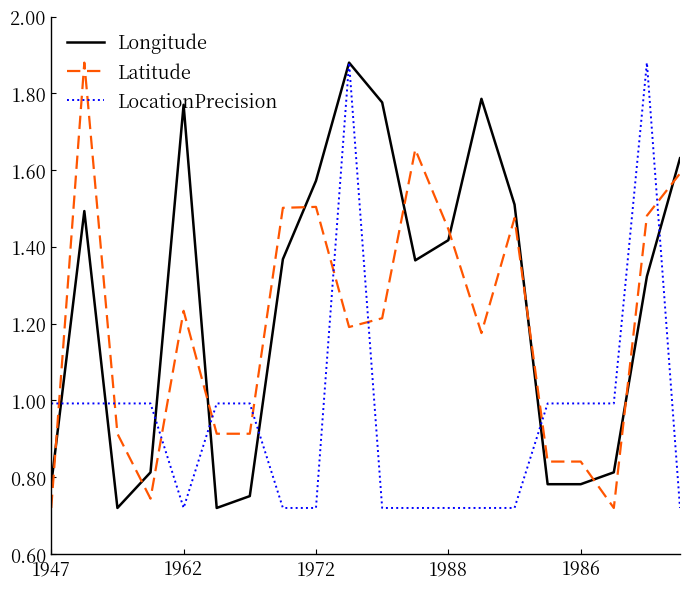

True or false: Latitude and LocationPrecision intersect in this chart.

True